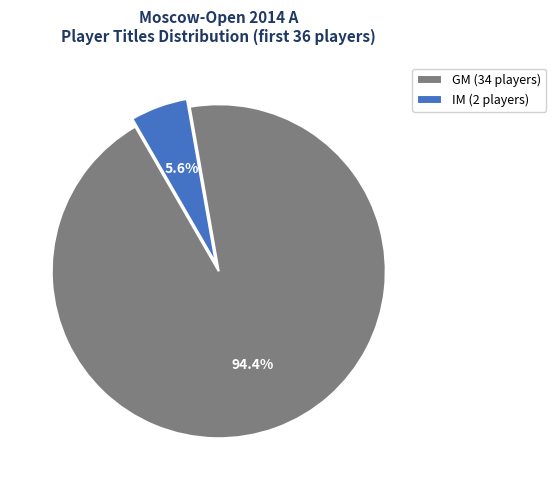

What is the majority slice?

GM (34 players)